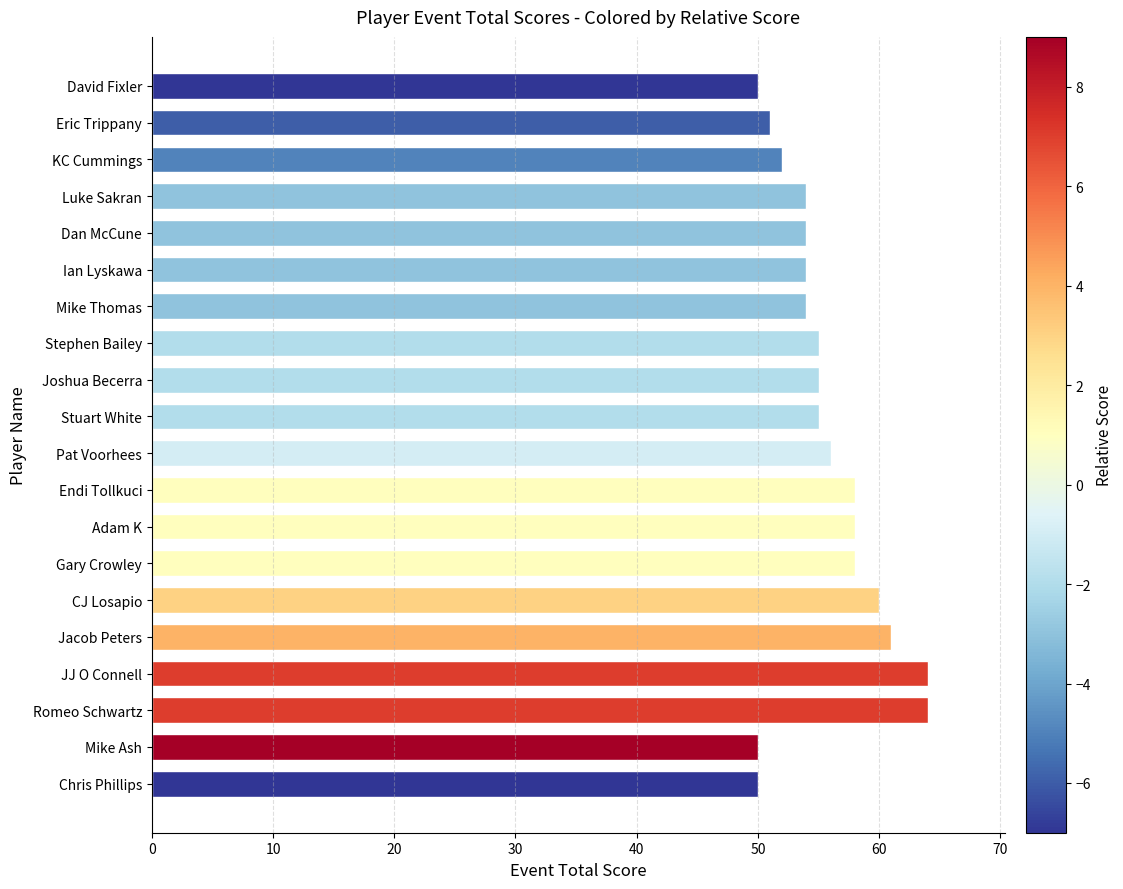

Approximately how many times larger is the value at CJ Losapio compared to Jacob Peters?

1.0